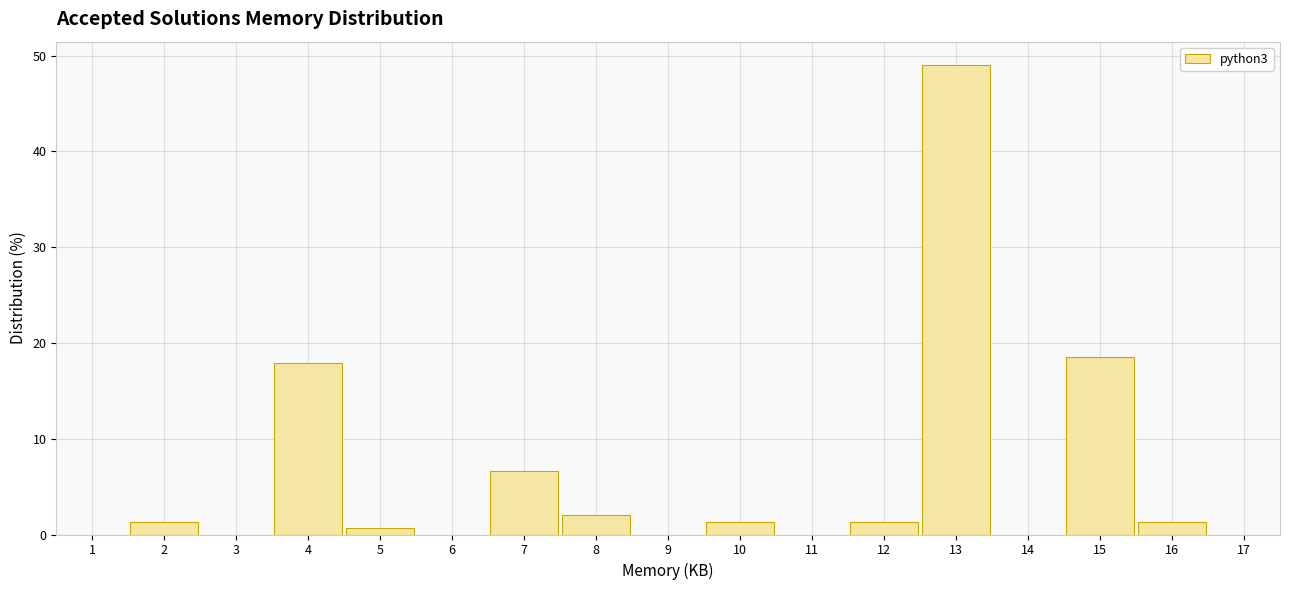

Reading left to right, list every bar in this chart as the range it spans on the x-axis followed by its height. The values are not printed on the chart, so give them approximately, as read against the axis.

0.5 to 1.5: 0
1.5 to 2.5: 1
2.5 to 3.5: 0
3.5 to 4.5: 18
4.5 to 5.5: under 1
5.5 to 6.5: 0
6.5 to 7.5: 7
7.5 to 8.5: 2
8.5 to 9.5: 0
9.5 to 10.5: 1
10.5 to 11.5: 0
11.5 to 12.5: 1
12.5 to 13.5: 49
13.5 to 14.5: 0
14.5 to 15.5: 19
15.5 to 16.5: 1
16.5 to 17.5: 0